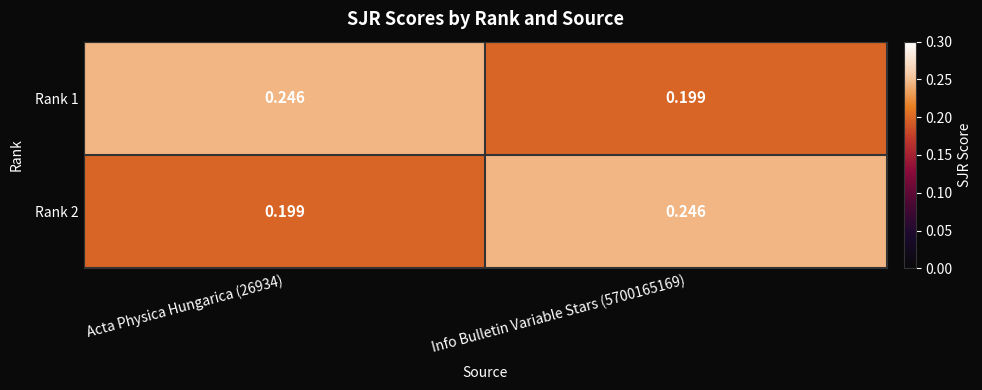

Is the value of Rank 1 at Info Bulletin Variable Stars (5700165169) greater than the value of Rank 2 at Info Bulletin Variable Stars (5700165169)?

No